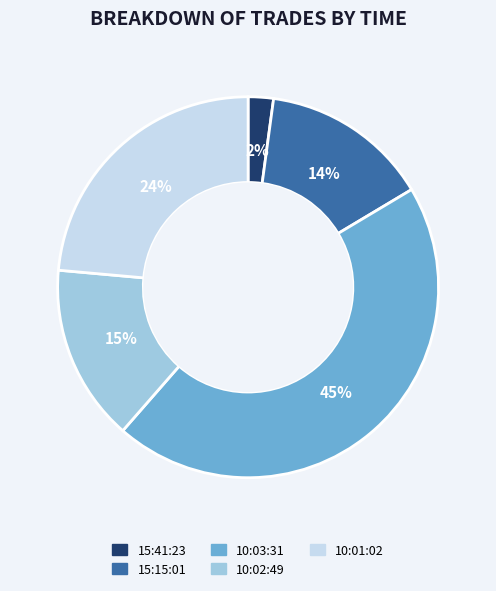

Which slice is the smallest?

15:41:23